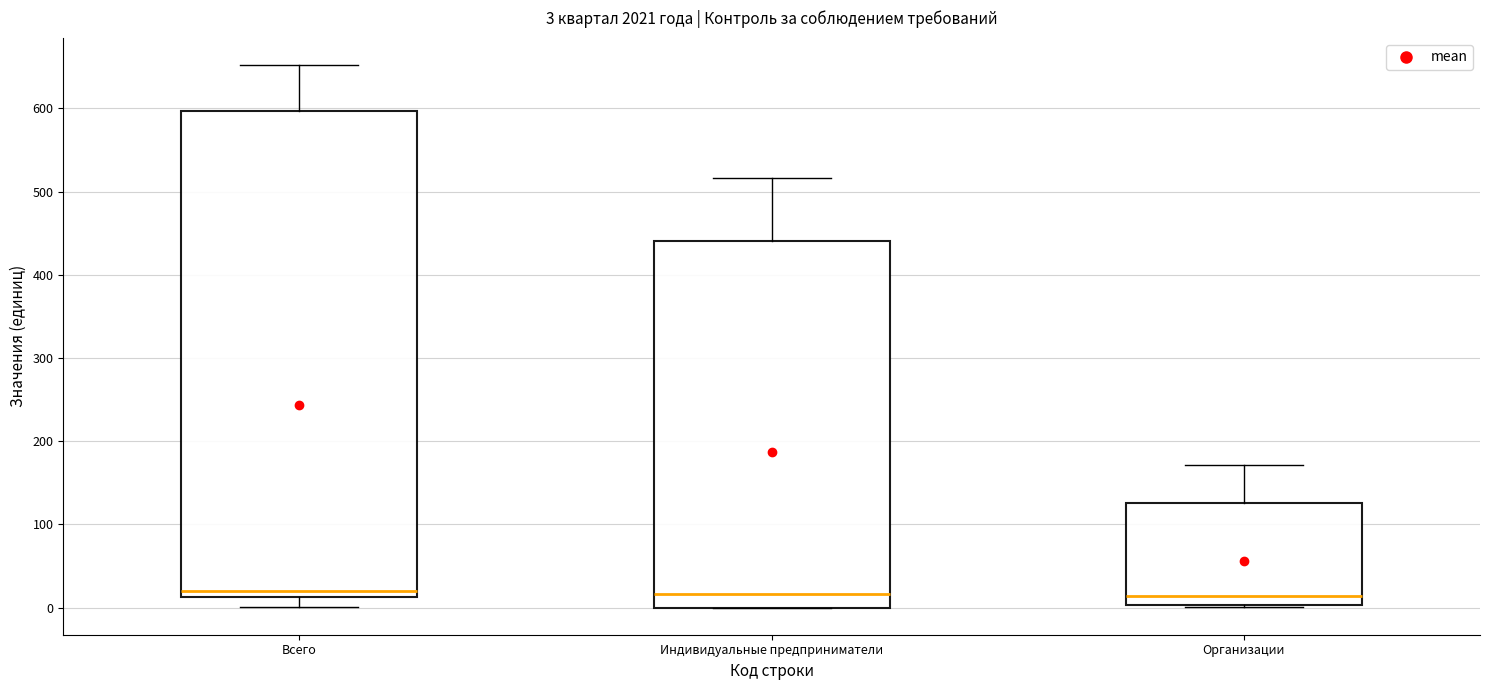

Which box is the tallest, from its lower edge to its upper edge?

Всего